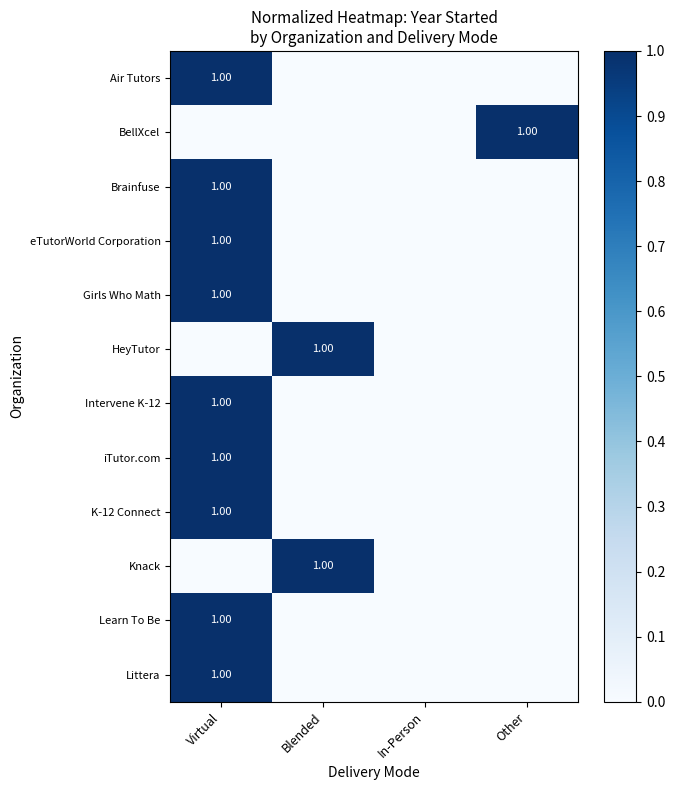

Which has a higher value, Other or Blended?

Other